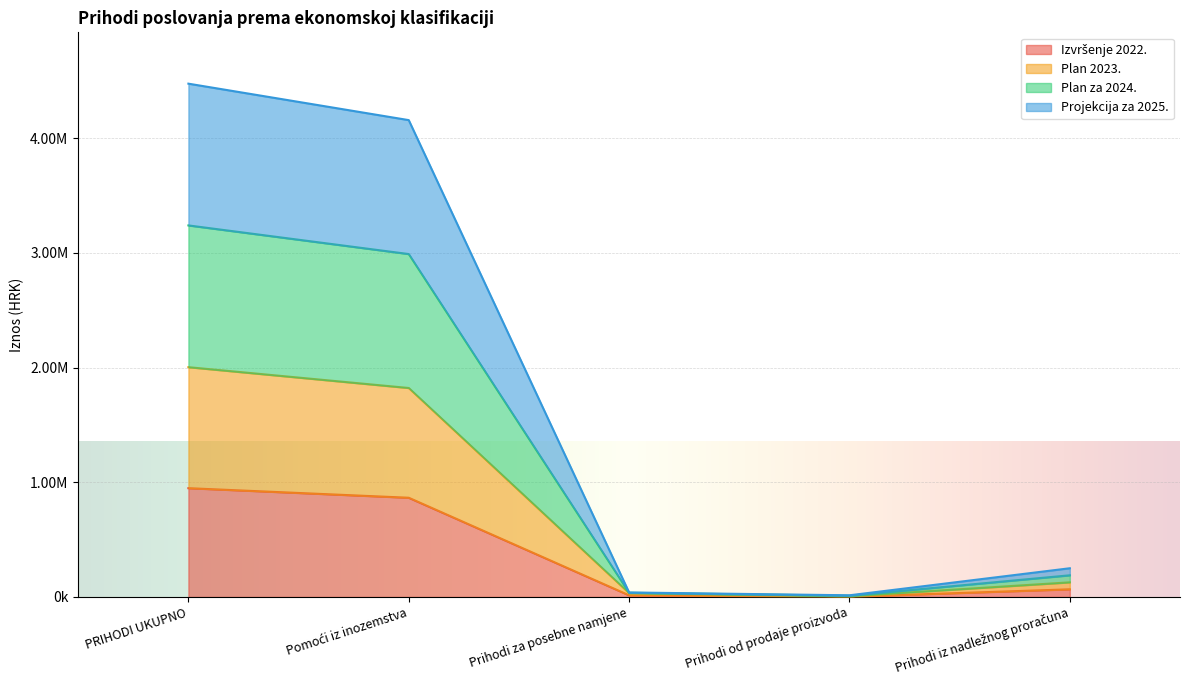

At which label does Plan 2023. first exceed 127530?

PRIHODI UKUPNO